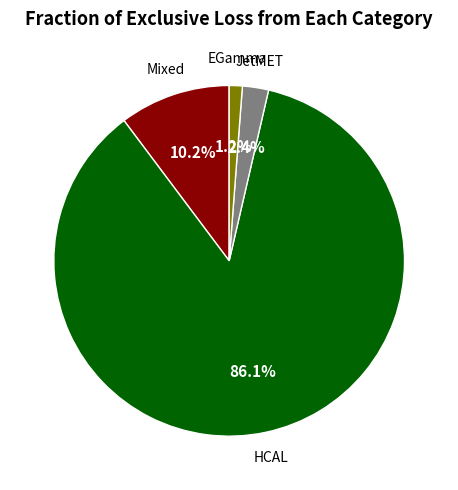

Which slice represents more than half of the pie?

HCAL